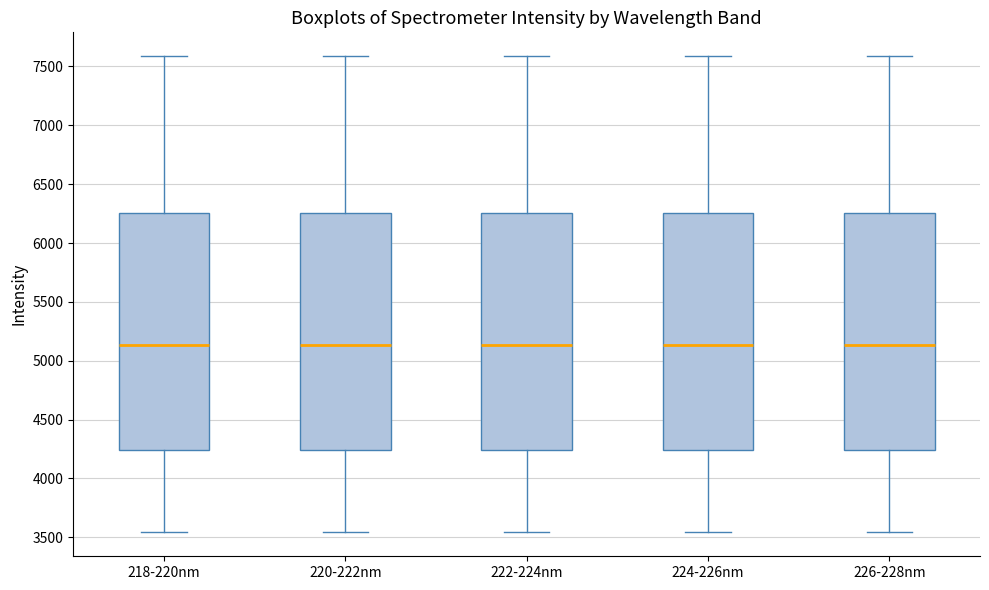

Where does the upper whisker of the box for 224-226nm end on the y-axis? The values are not printed on the chart, so give them approximately, as read against the axis.

7600